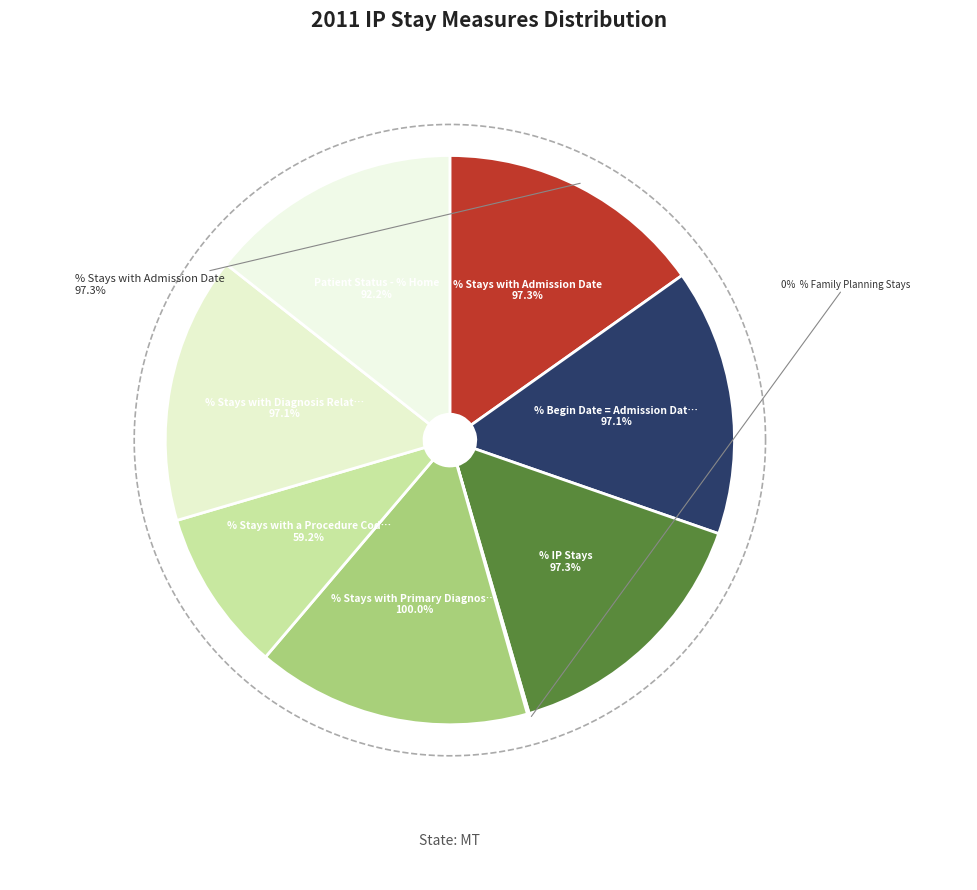

What percentage is the % Stays with a Procedure Code slice, to the nearest percent?

9%